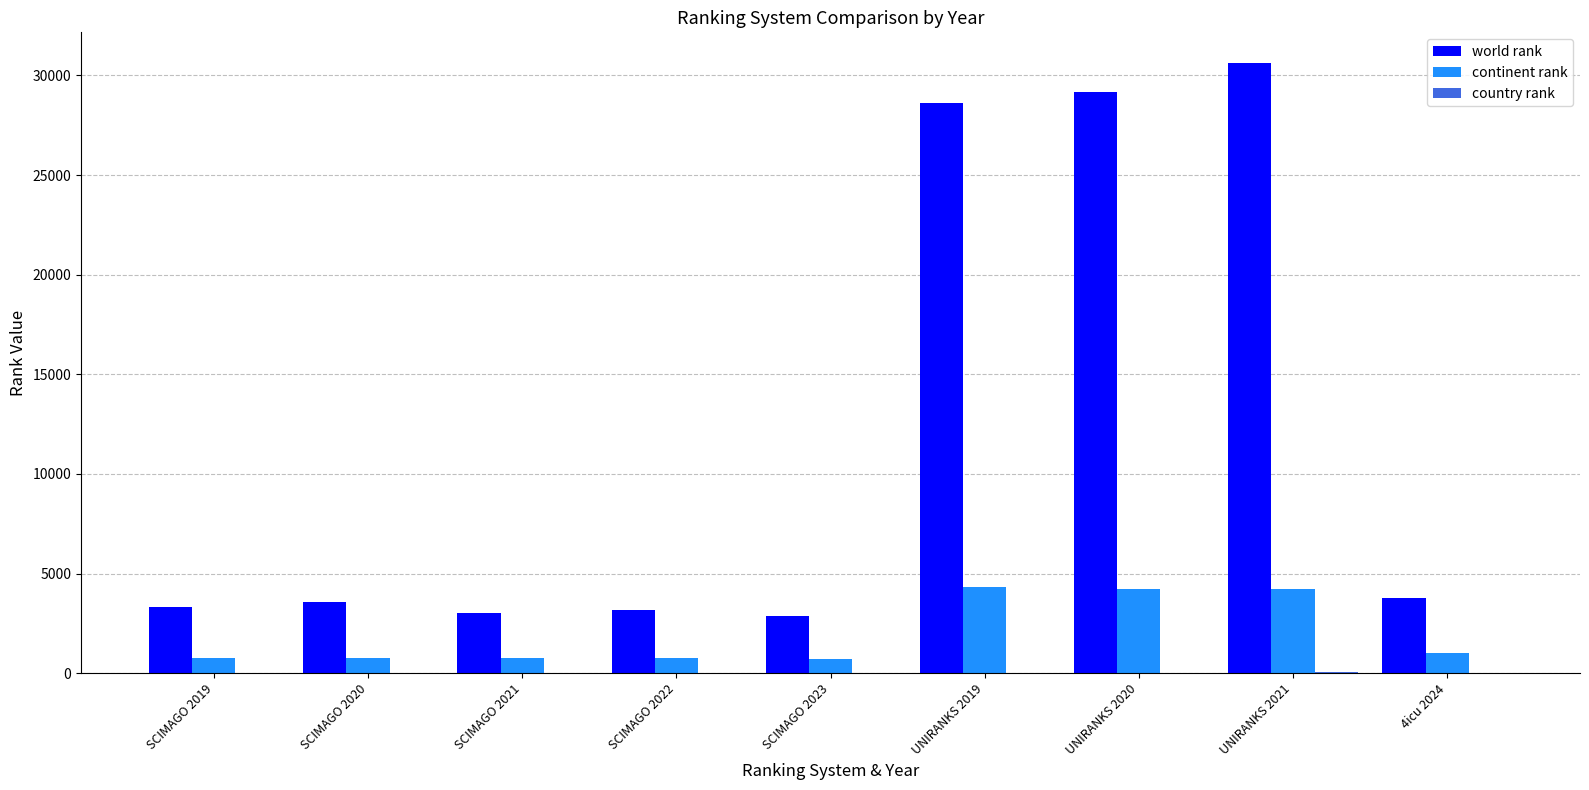

What is the sum of all world rank values?

108158